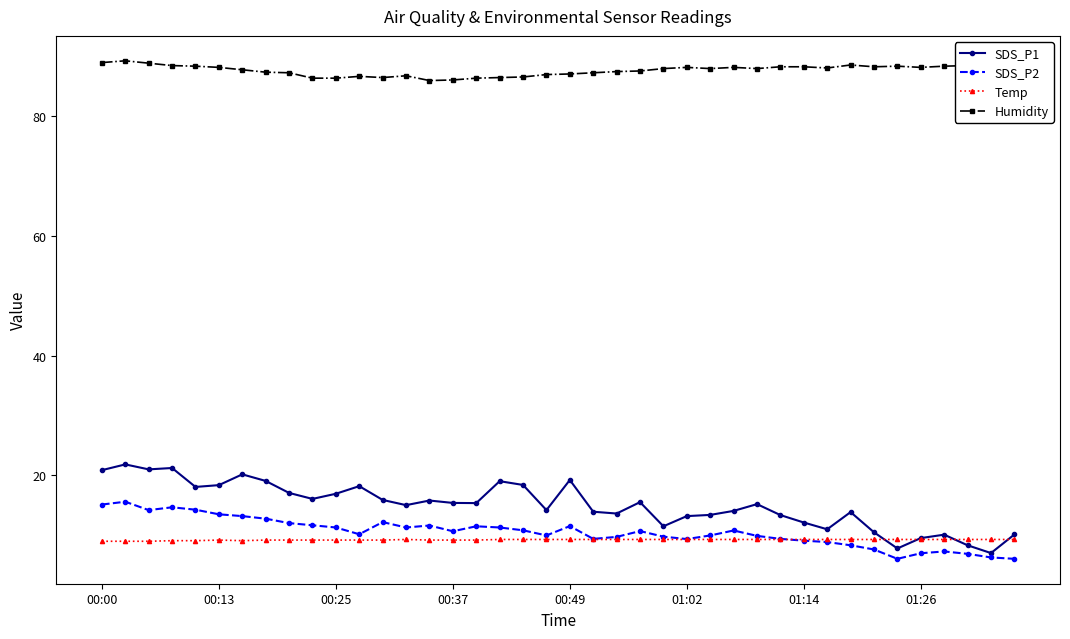

What is the greatest value displayed?

89.2